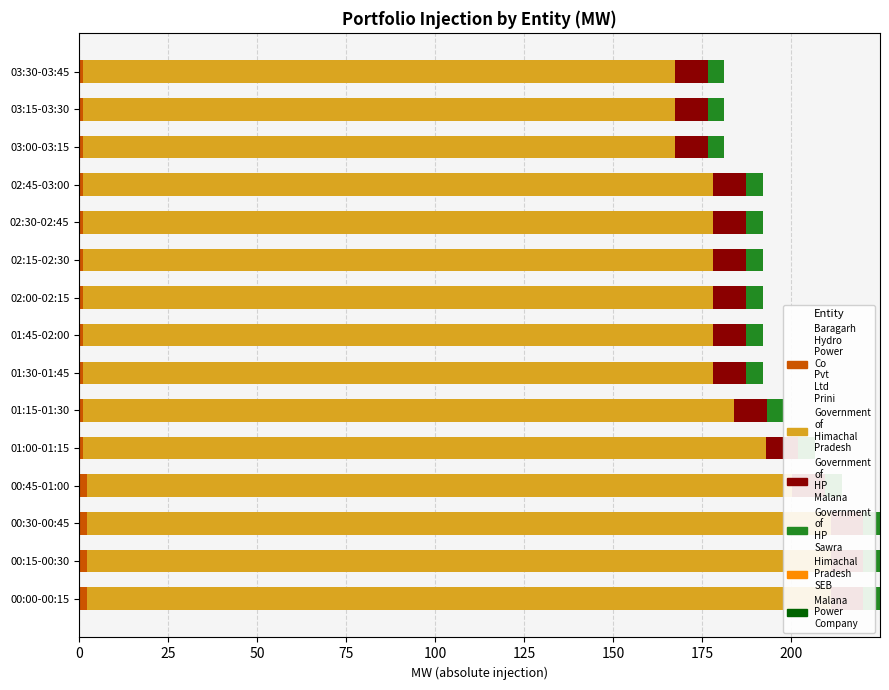

What are all the series names shown in the legend?

Baragarh Hydro Power Co Pvt Ltd Prini, Government of Himachal Pradesh, Government of HP Malana, Government of HP Sawra, Himachal Pradesh SEB, Malana Power Company